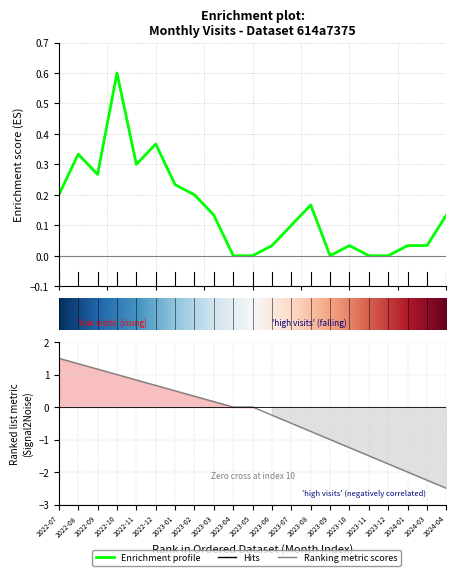

What is the value of the 9th point from the left?

0.1